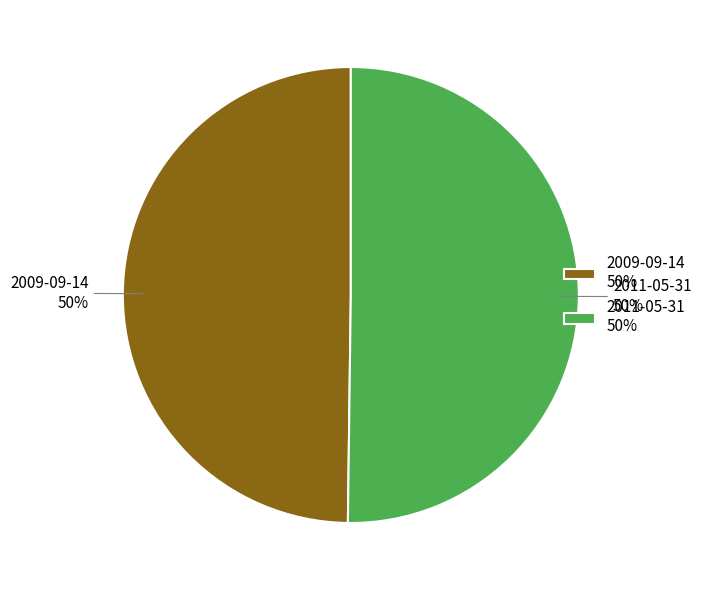

How many segments does this pie chart have?

2